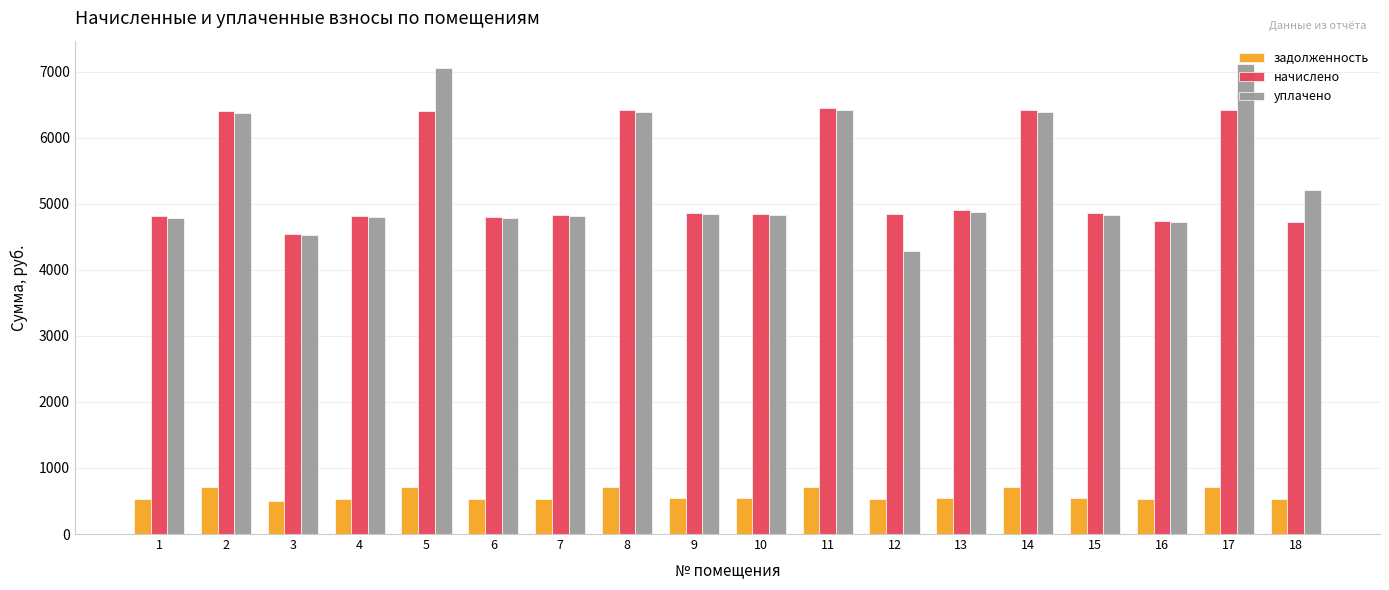

Between 9 and 11, which series saw the biggest shift?

начислено